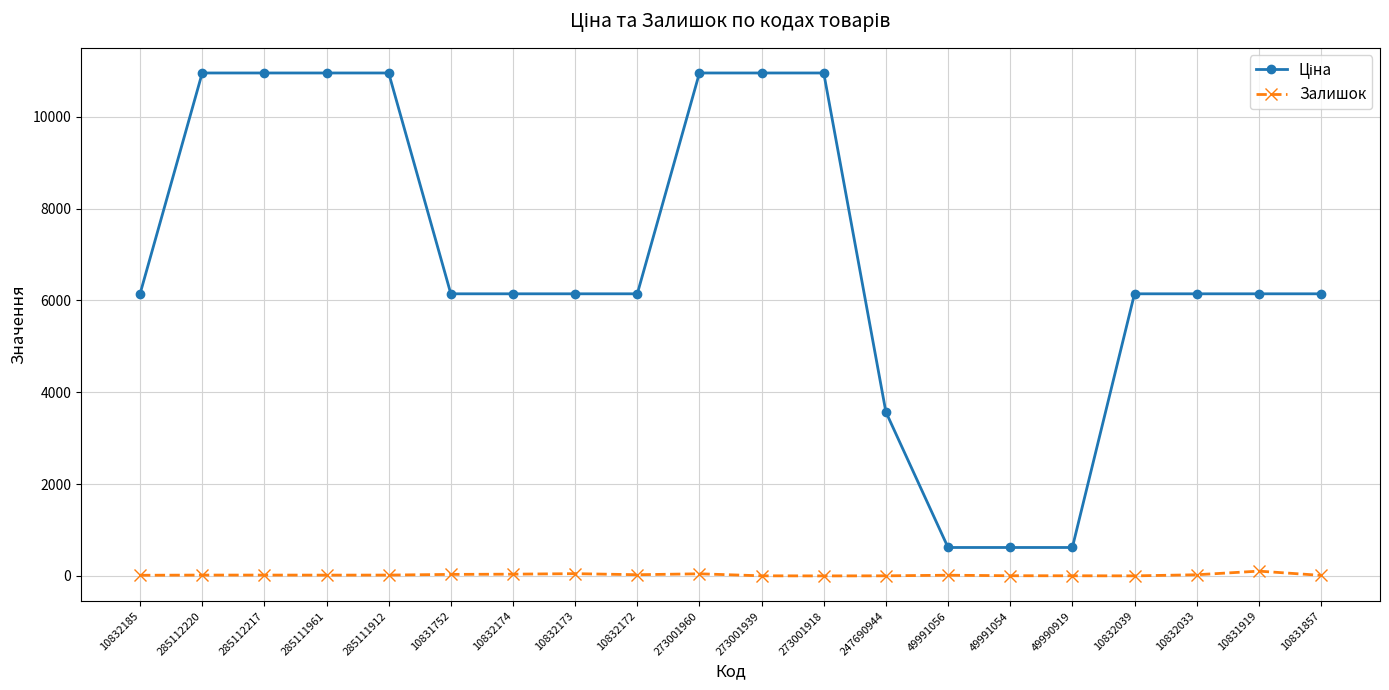

What is the value of the Залишок point at the 7th from the left?

38.0